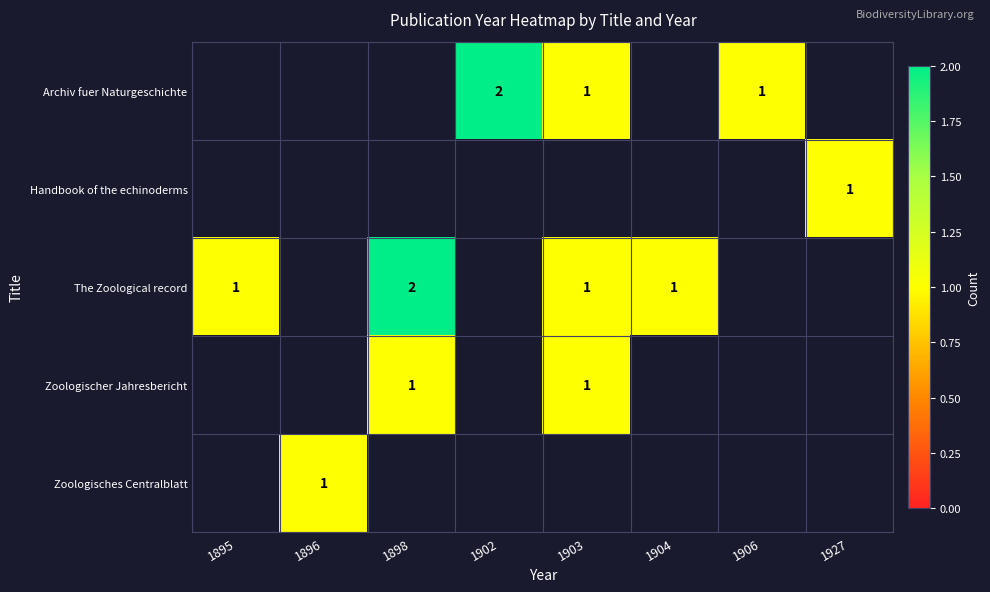

The Zoologisches Centralblatt series shows 2 at 1896. True or false?

False